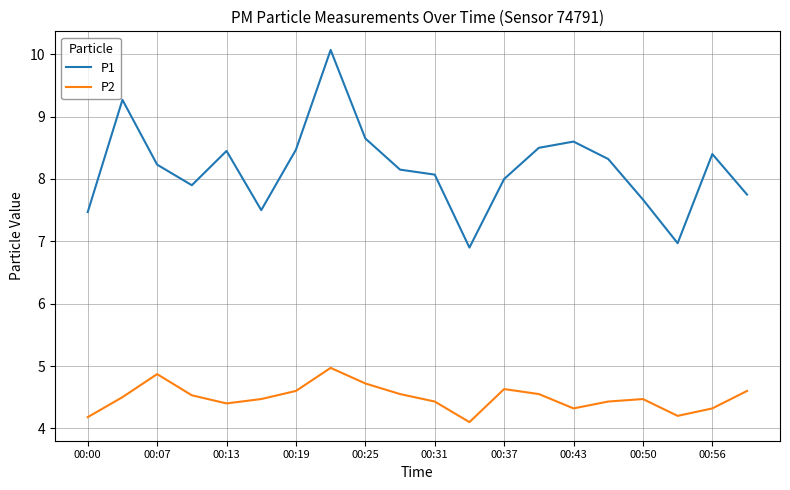

What is the minimum value for P1?

6.9